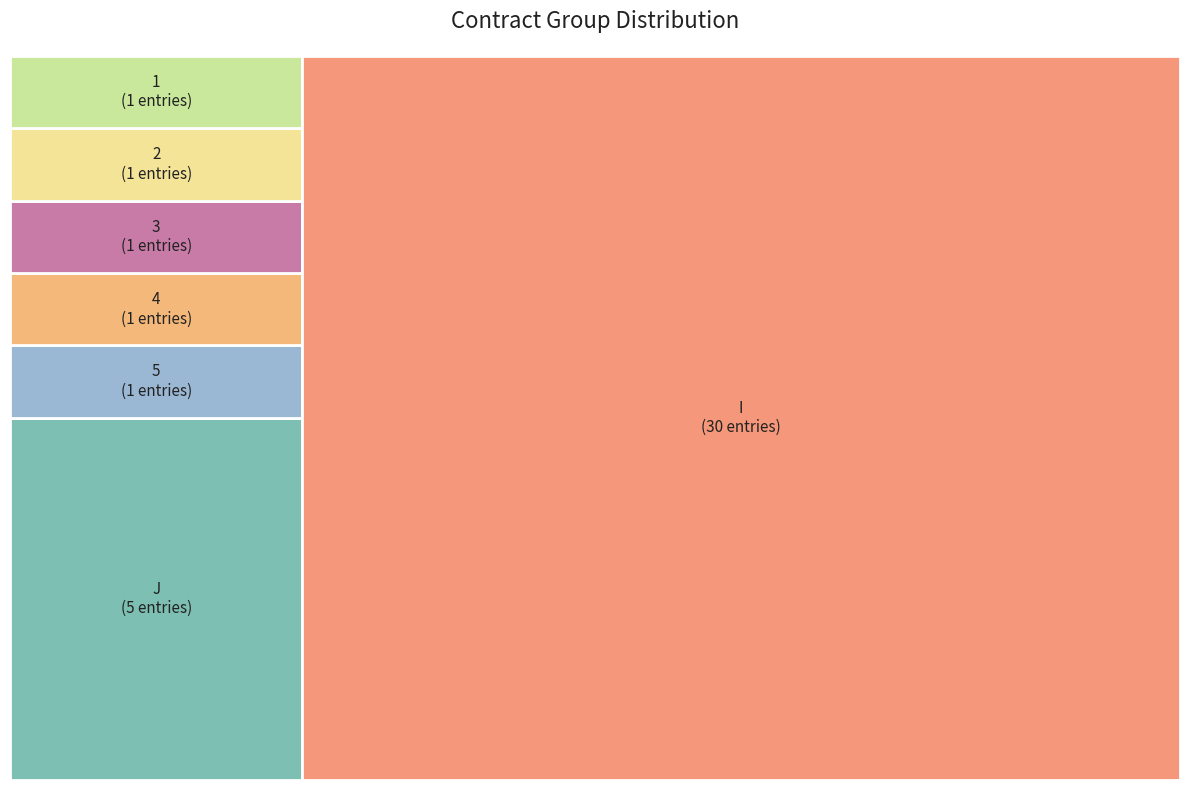

What is the ratio of the value at 2 to the value at 1?

1.0